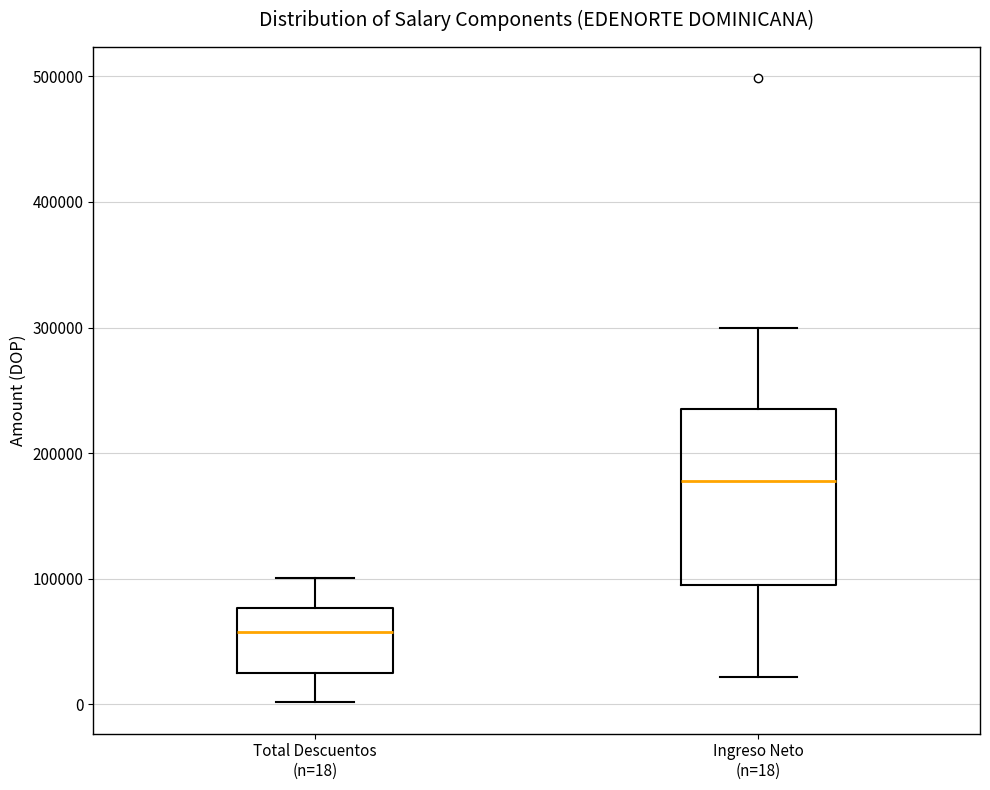

Where is the upper edge of the box for Total Descuentos (n=18) on the y-axis? The values are not printed on the chart, so give them approximately, as read against the axis.

80000